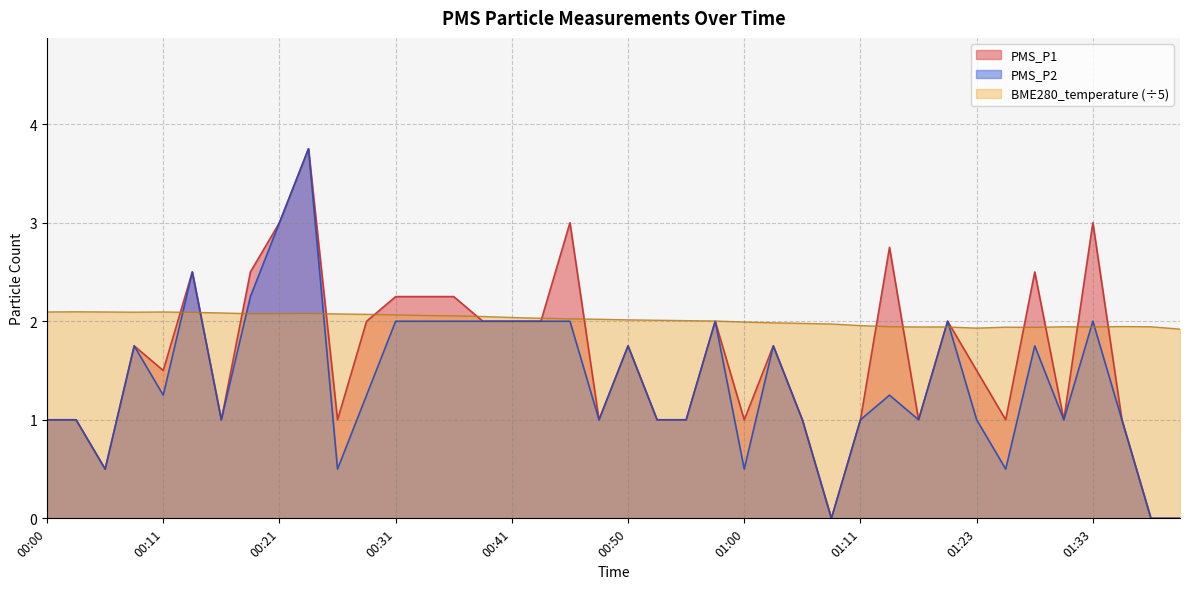

The value of PMS_P2 at 01:17 is 1.7. True or false?

False